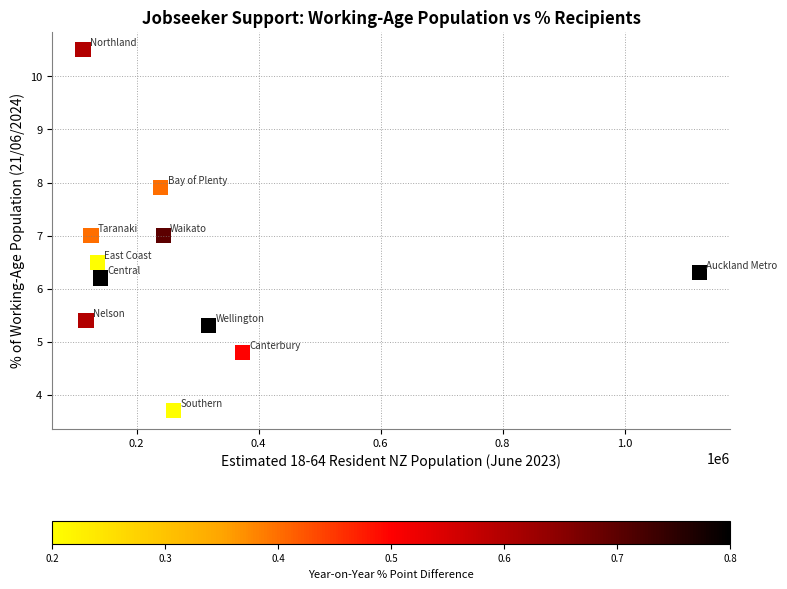

What is the range of X values (max minus min)?

1010110.0